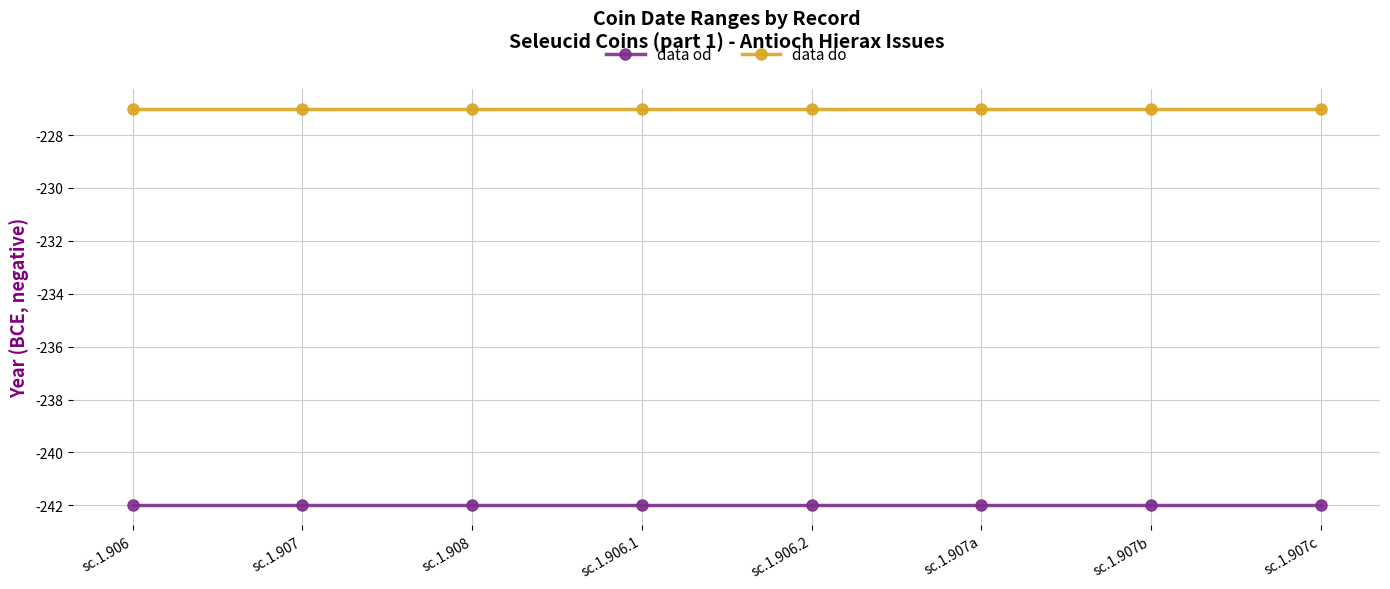

What is the value of the data od point at the 3rd from the left?

-242